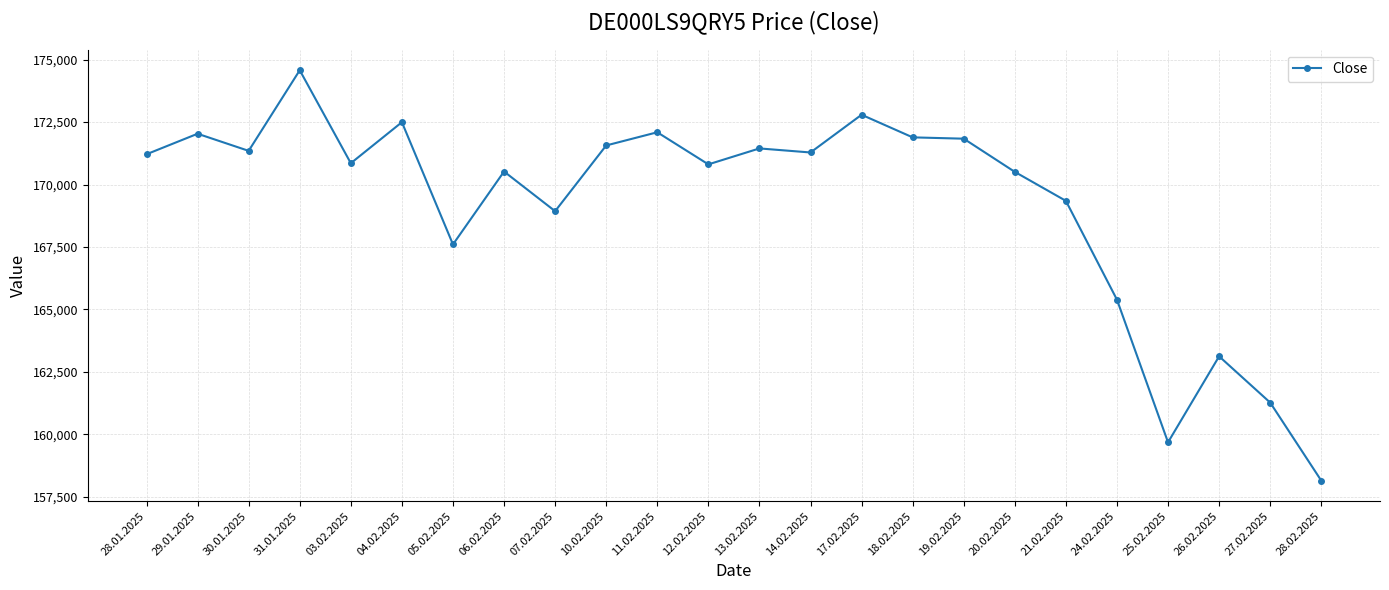

True or false: the data shows 168934 at 07.02.2025.

True